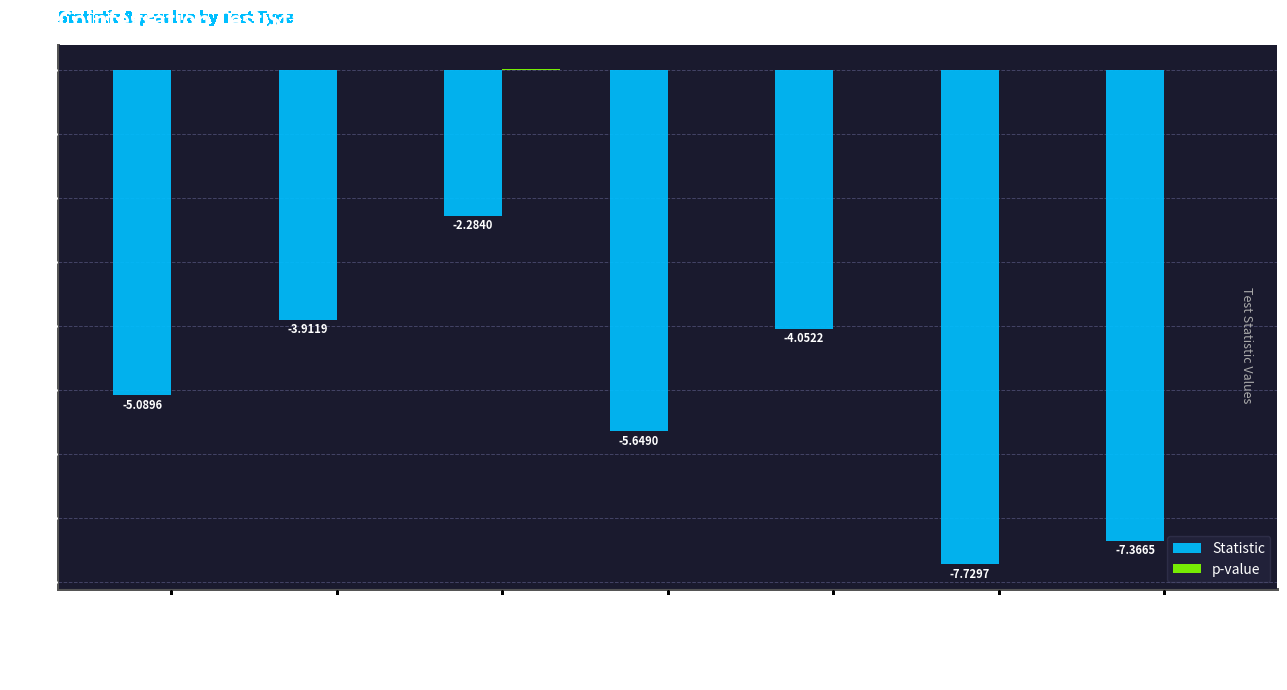

What is the total value across all series at Modified Dickey-Fuller t?

-5.1